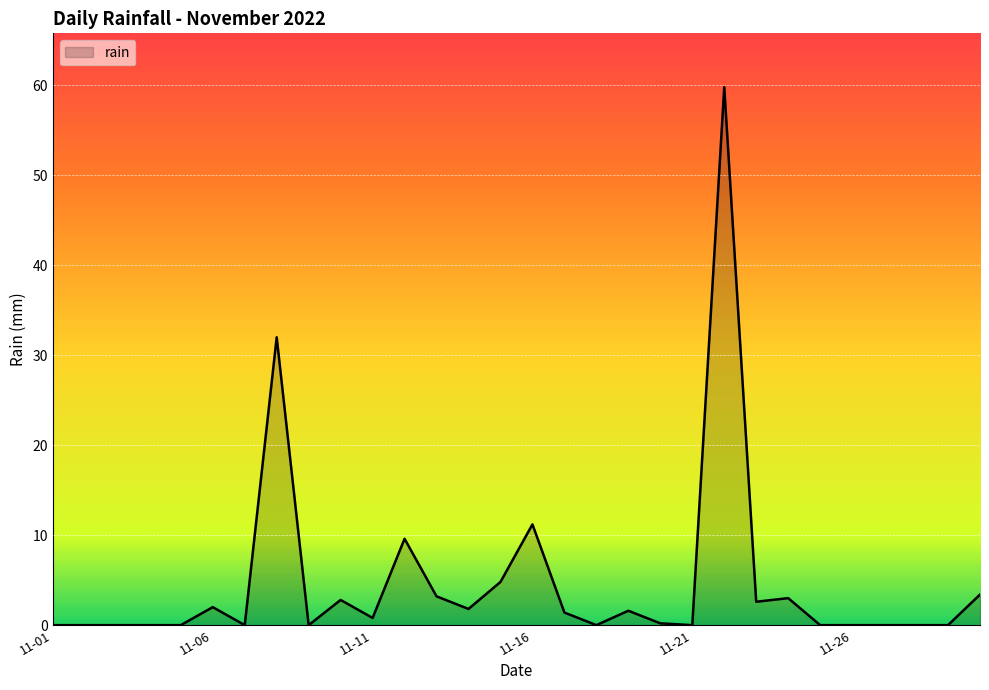

What is the maximum value shown in the chart?

59.8